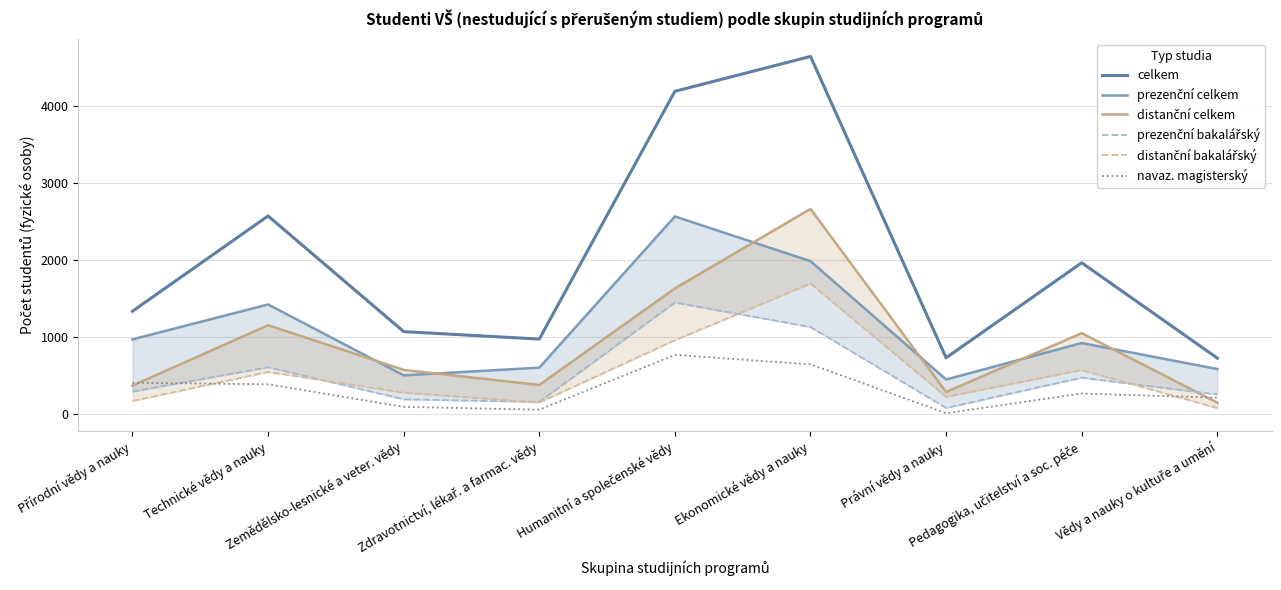

Is the value of celkem at Technické vědy a nauky greater than the value of prezenční celkem at Pedagogika, učitelství a soc. péče?

Yes